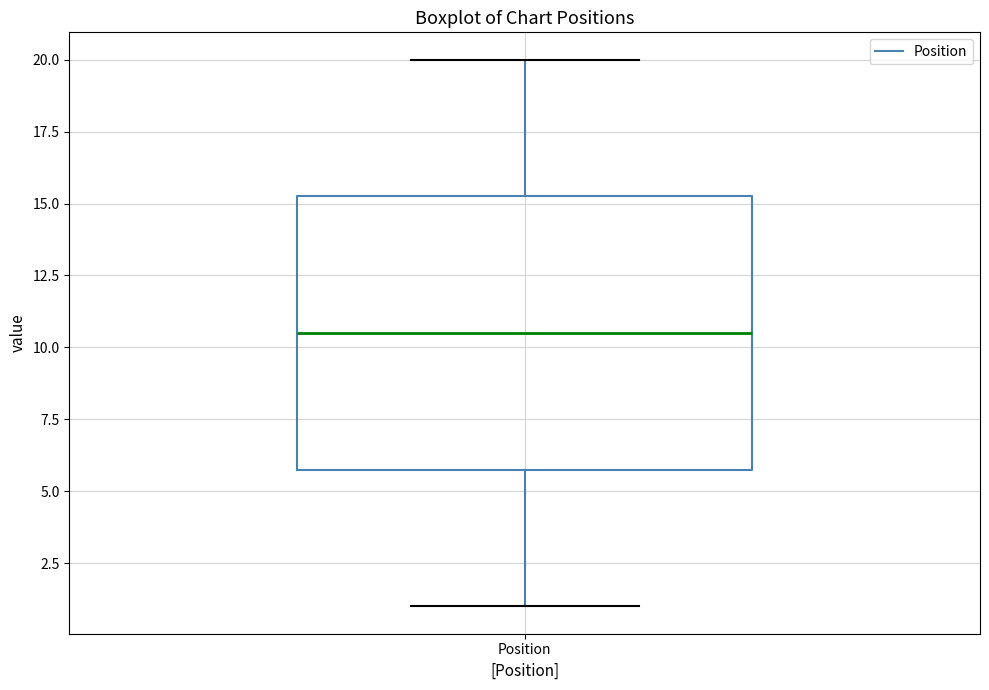

Read this box plot against the y-axis: the position of the median line, the range covered by the box, and the ends of both whiskers. The values are not printed on the chart, so give them approximately, as read against the axis.

median 10.5, box 6.0 to 15.5, whiskers 1.0 to 20.0